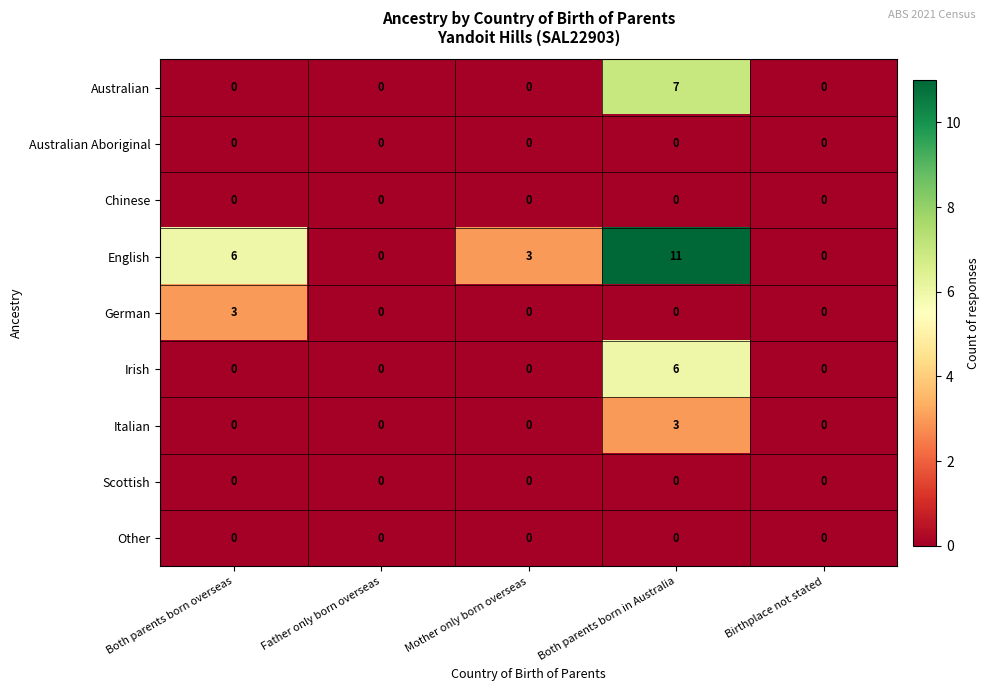

What is the total value across all series at Both parents born in Australia?

27